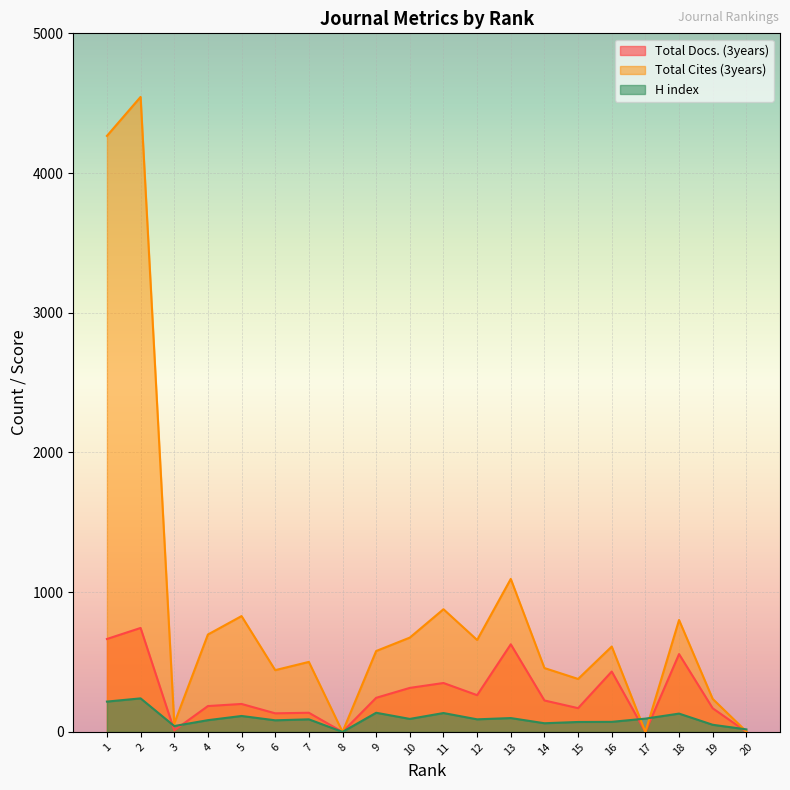

At 17, list the series in order from largest to smallest.

H index, Total Docs. (3years), Total Cites (3years)